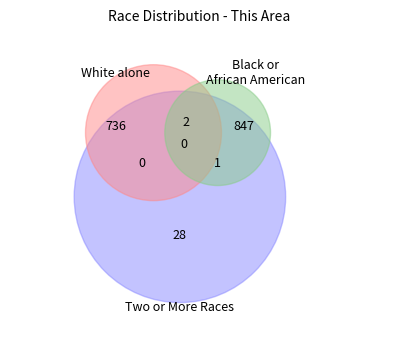

To the nearest percent, what is the average slice percentage?

25%